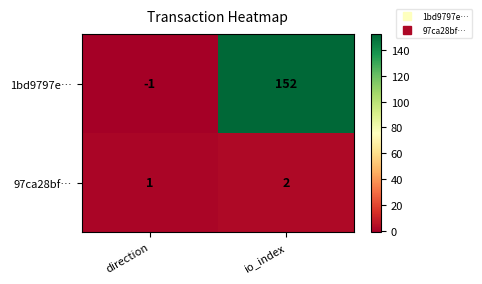

Rank the series by their average value, from highest to lowest.

1bd9797e…, 97ca28bf…